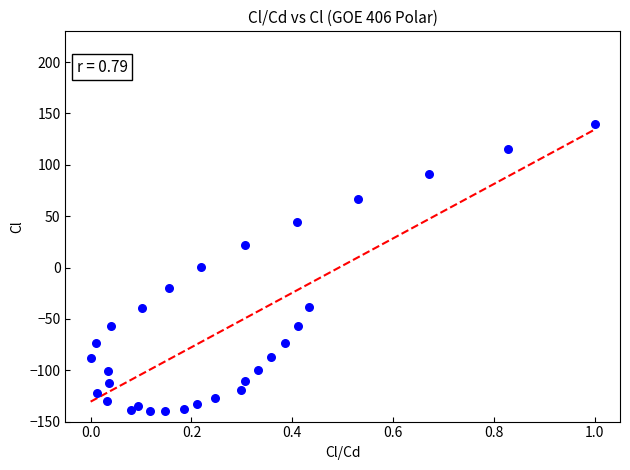

What is the range of Y values (max minus min)?

280.0